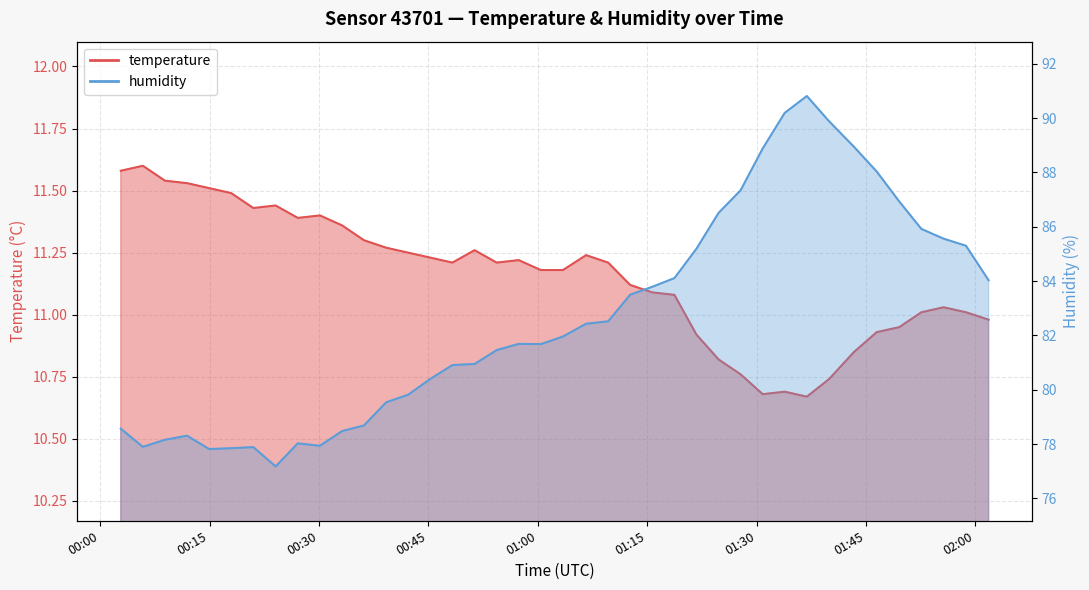

What position from the left is 2022-12-24T00:08:53?

3